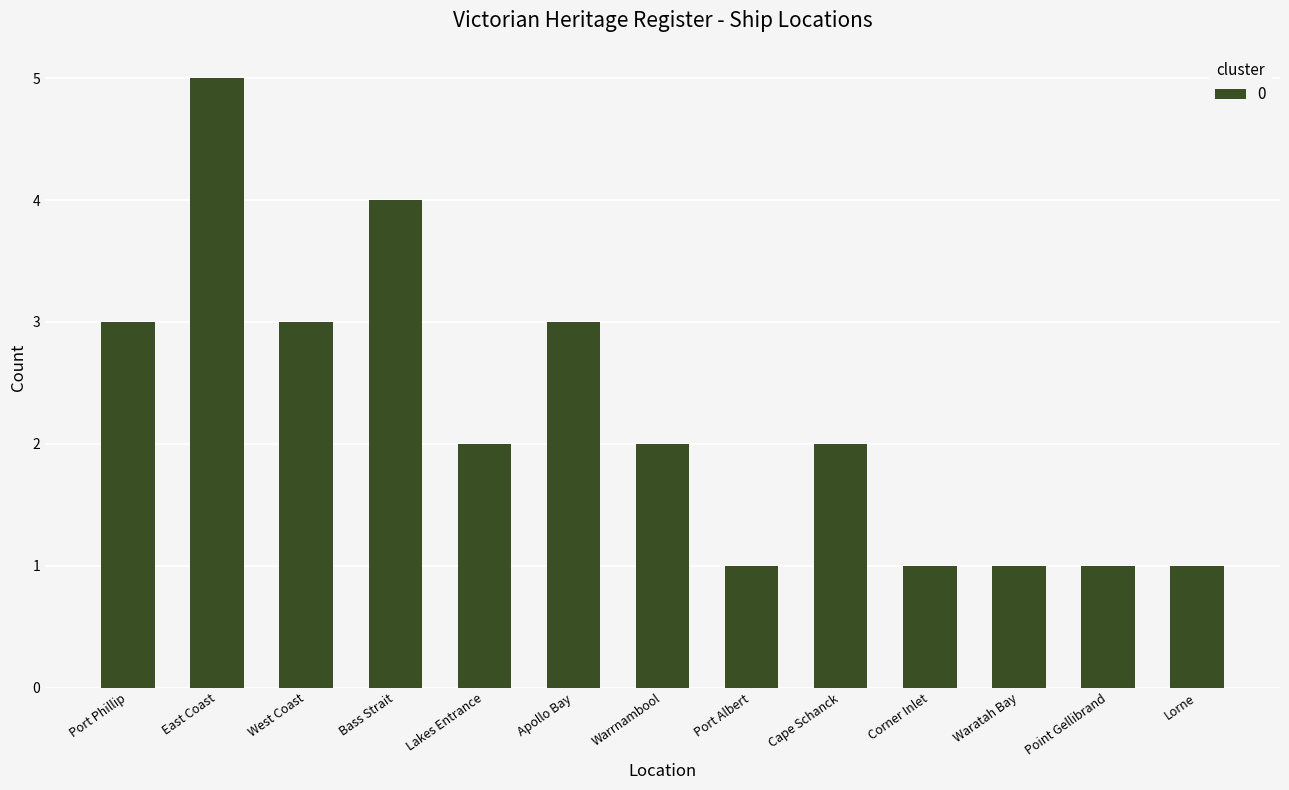

What is the change in value from East Coast to West Coast?

-2